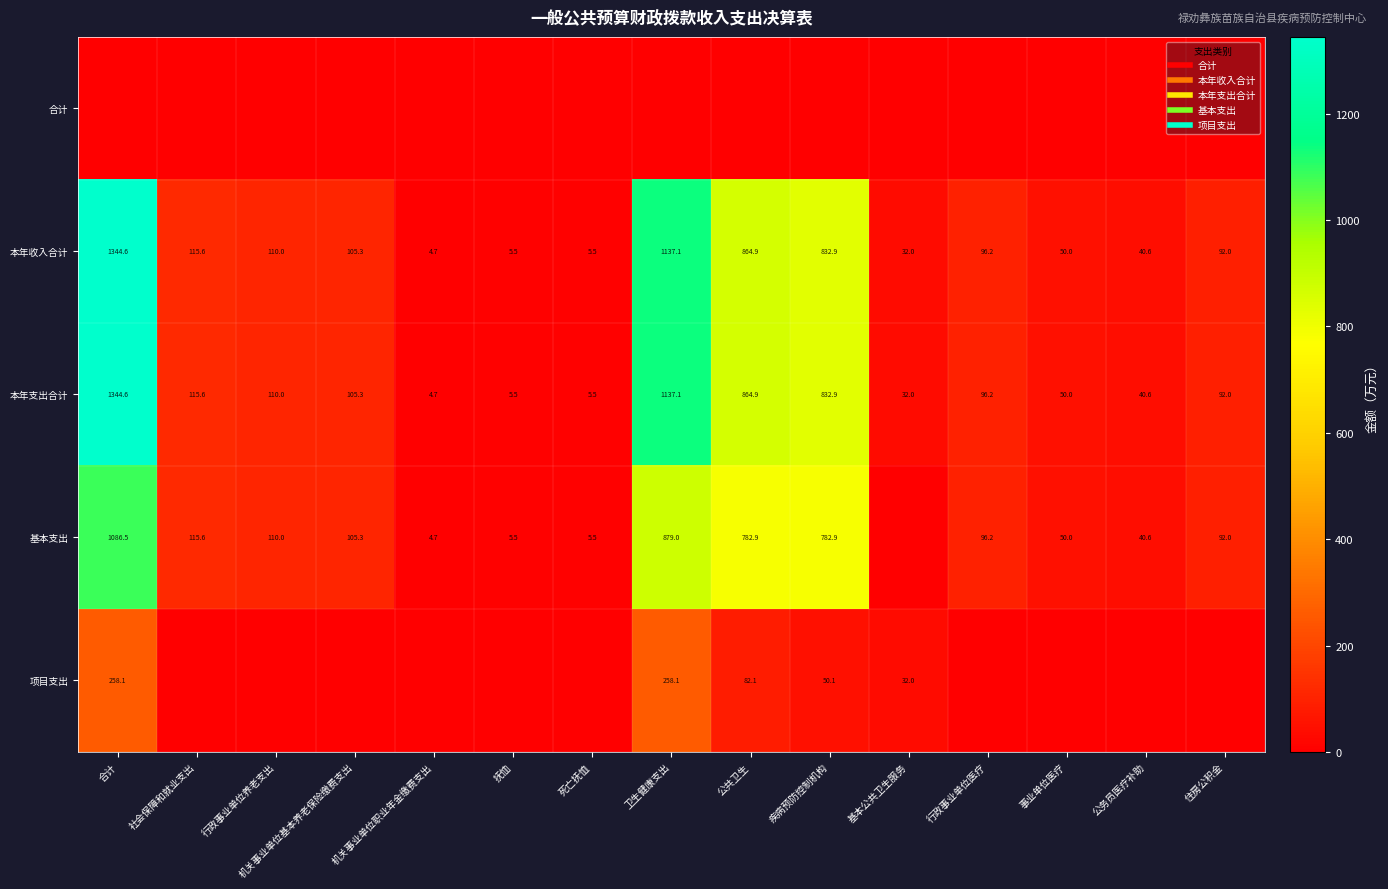

Which category has the lowest value in the 本年支出合计 series?

机关事业单位职业年金缴费支出